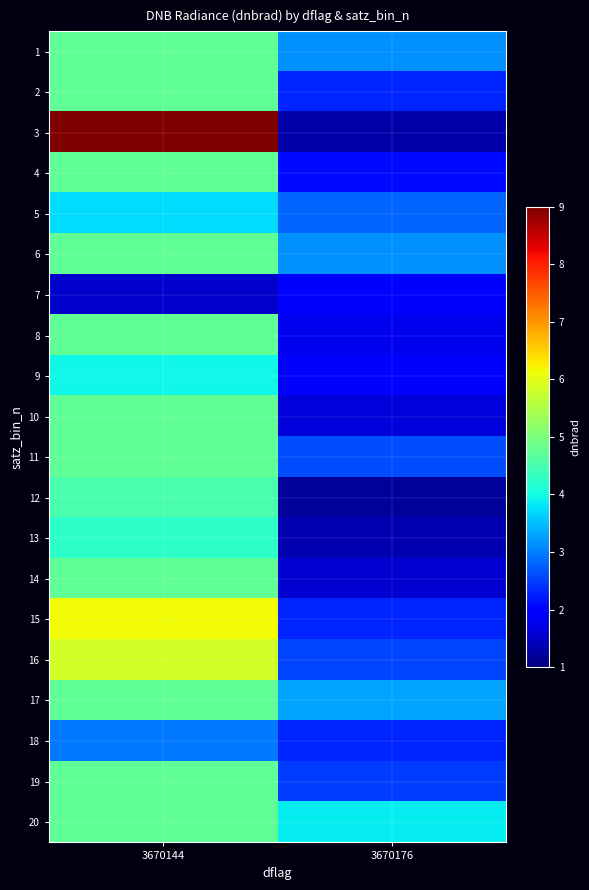

Reading right to left, what are all the values shown in this chart?

1: 3670176=3.1	3670144=4.7
2: 3670176=2.3	3670144=4.7
3: 3670176=1.3	3670144=9.6
4: 3670176=2.1	3670144=4.7
5: 3670176=2.8	3670144=3.7
6: 3670176=3.1	3670144=4.7
7: 3670176=2.0	3670144=1.5
8: 3670176=1.8	3670144=4.7
9: 3670176=2.0	3670144=4.0
10: 3670176=1.6	3670144=4.7
11: 3670176=2.6	3670144=4.7
12: 3670176=1.2	3670144=4.5
13: 3670176=1.4	3670144=4.2
14: 3670176=1.6	3670144=4.7
15: 3670176=2.3	3670144=6.1
16: 3670176=2.6	3670144=5.8
17: 3670176=3.3	3670144=4.7
18: 3670176=2.3	3670144=2.9
19: 3670176=2.5	3670144=4.7
20: 3670176=3.8	3670144=4.7